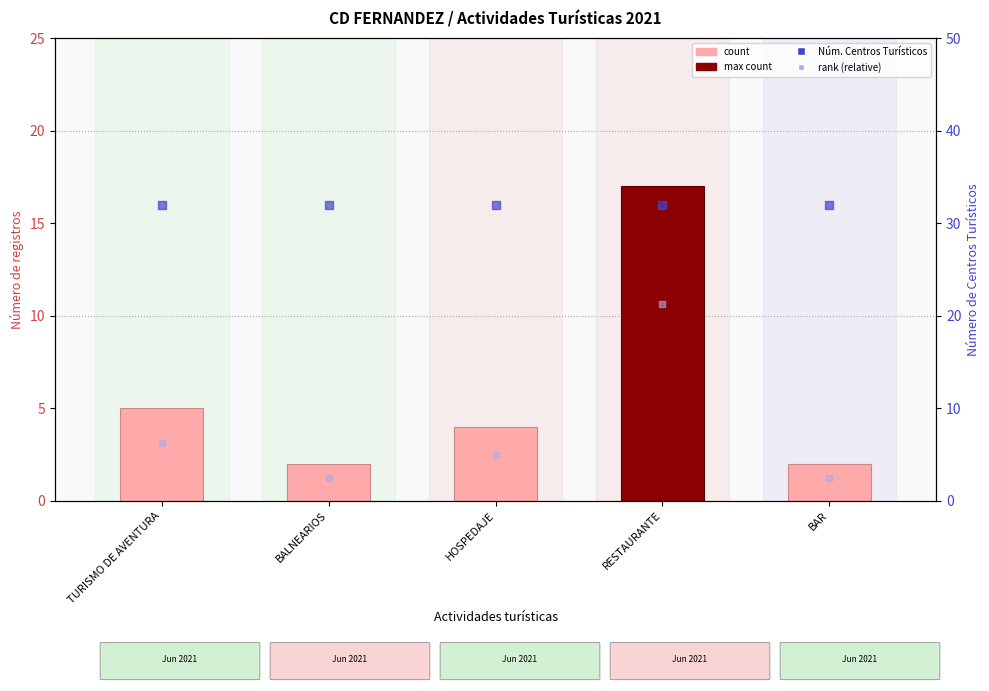

Which series contains the lowest Y value?

count